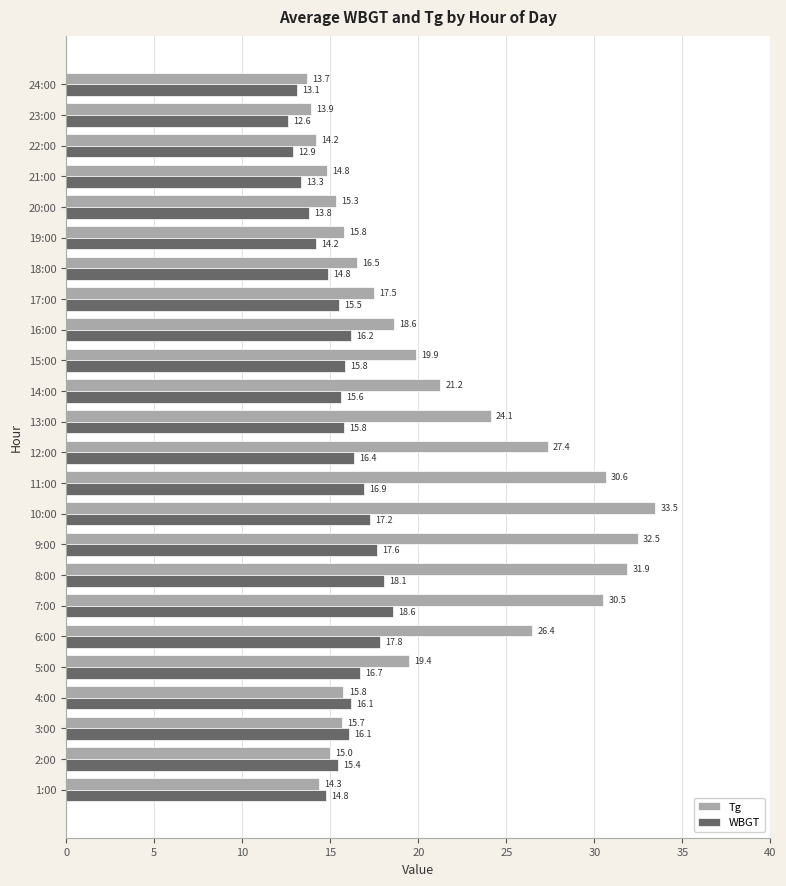

What is the lowest value of the Tg series?

13.7